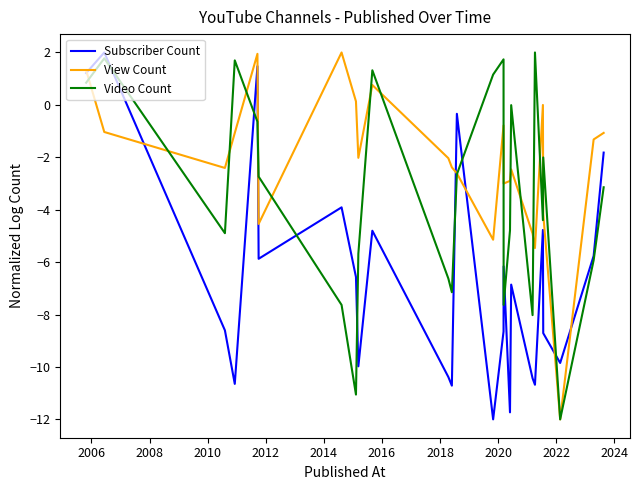

Which series has the largest total across all categories?

View Count